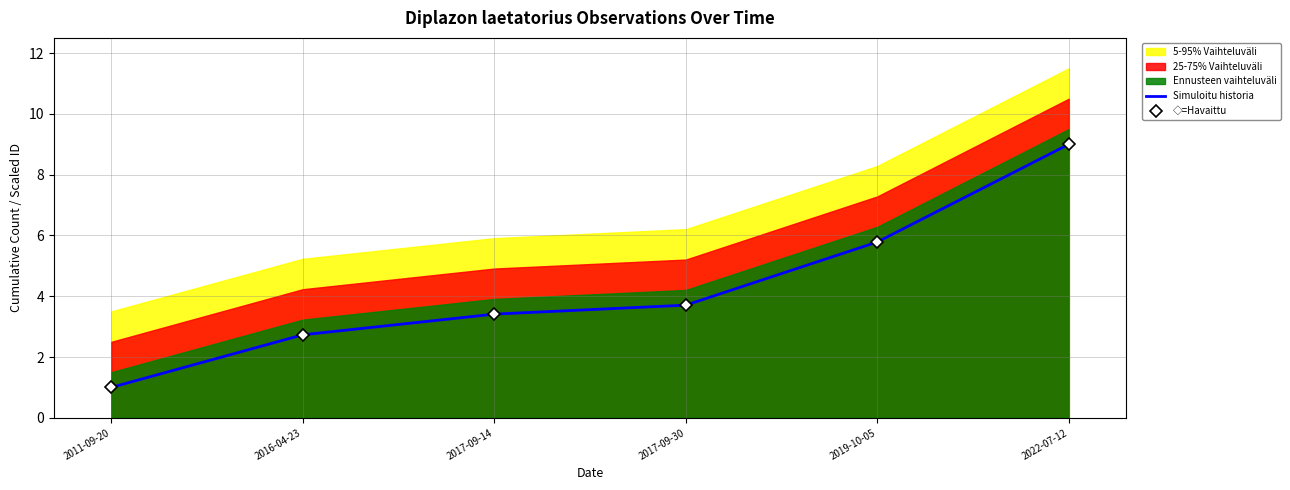

What is the sum of all ◇=Havaittu values?

25.6